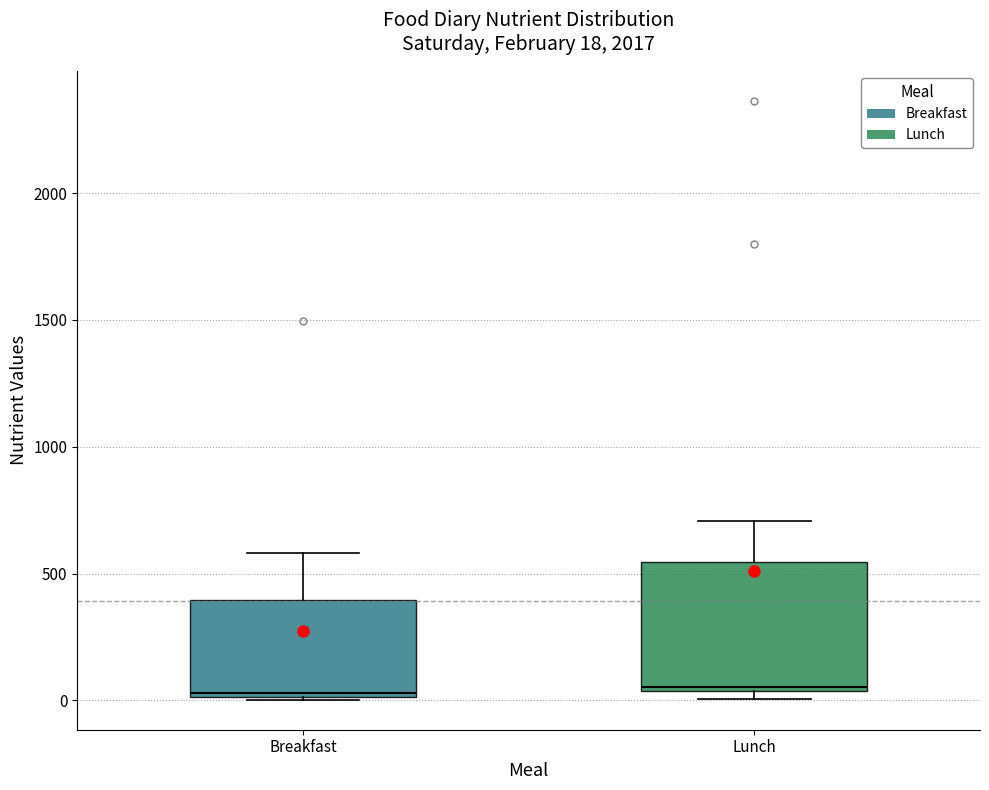

Which box is the tallest, from its lower edge to its upper edge?

Lunch